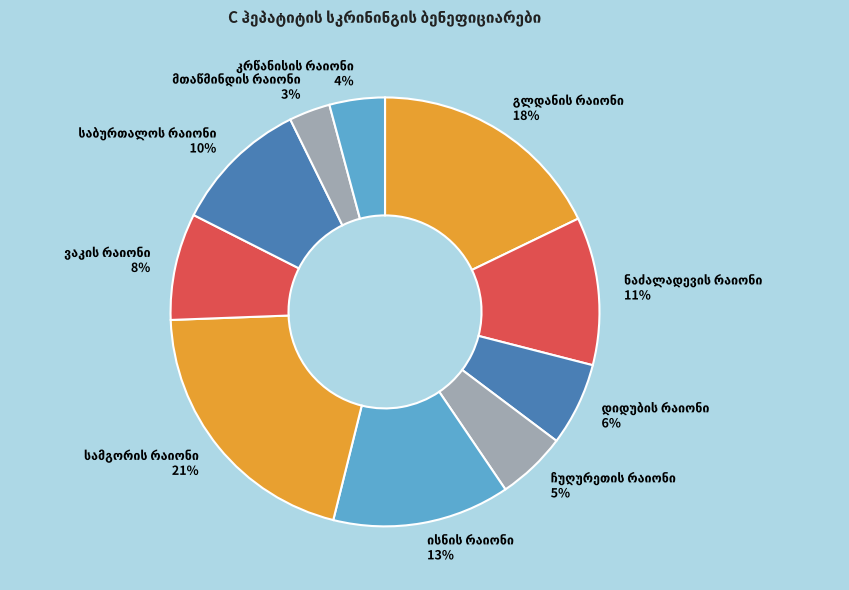

Is there a majority slice in this chart?

No